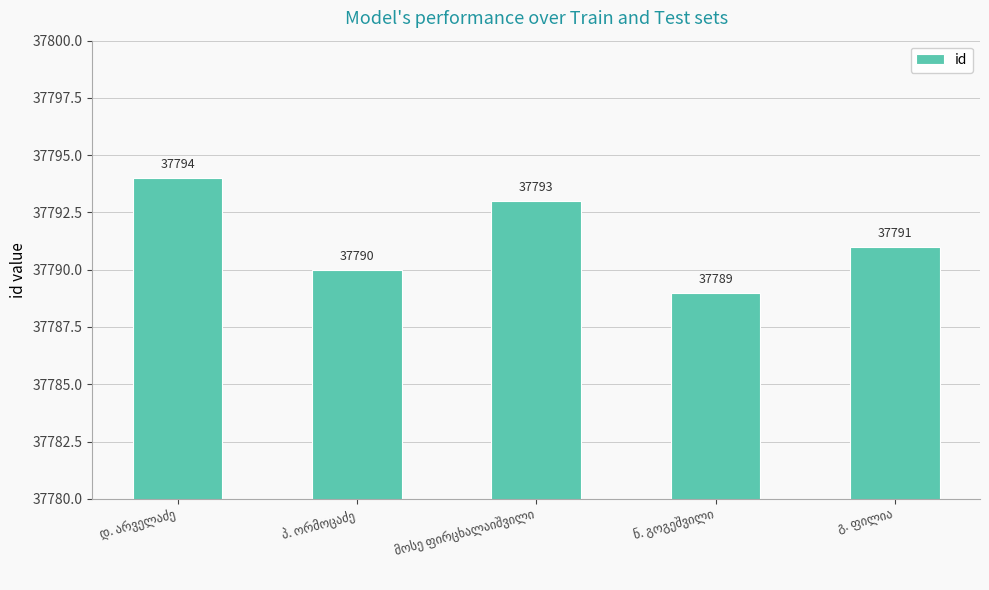

Count the number of categories in the chart.

5